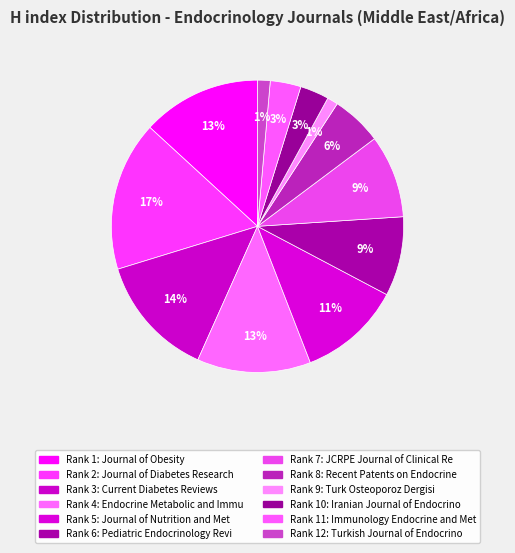

How many slices are in this pie chart?

12